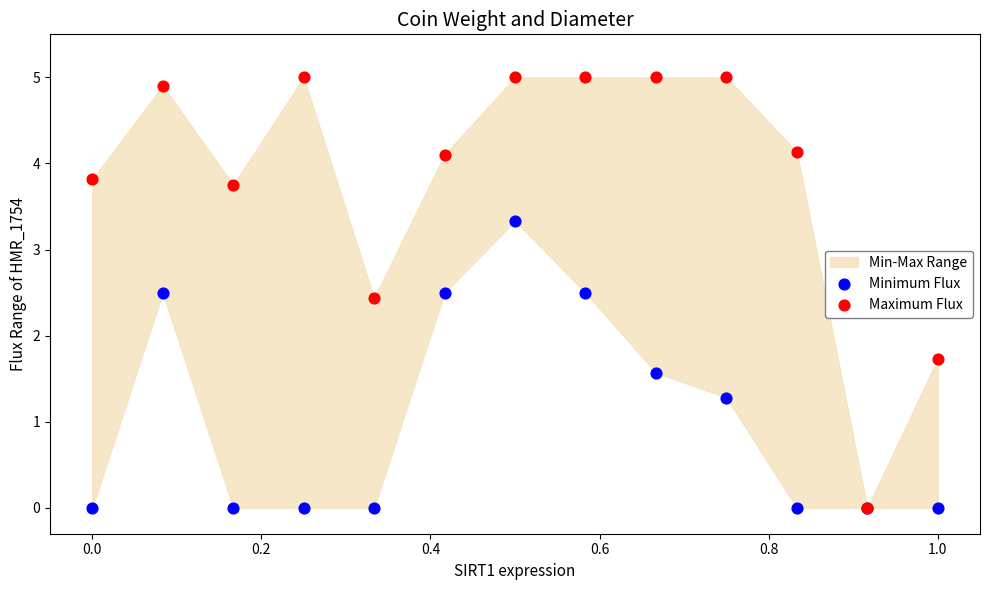

In the Maximum Flux series, what Y value is closest to 2?

1.7